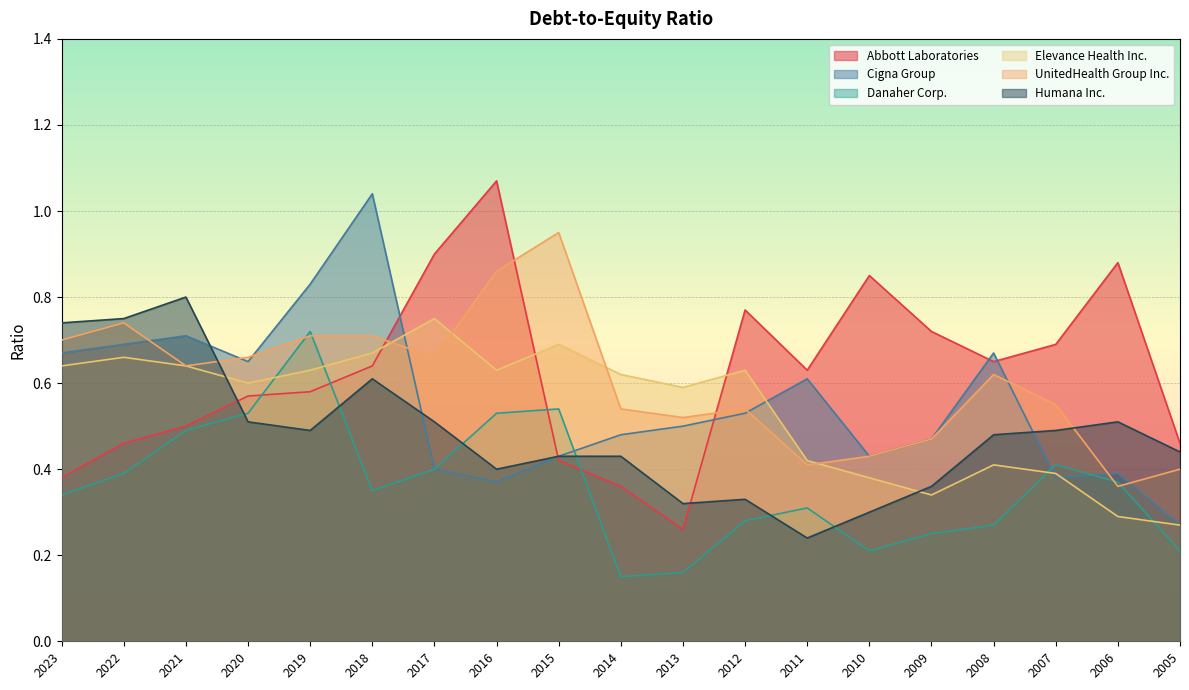

What are all the series names shown in the legend?

Abbott Laboratories, Cigna Group, Danaher Corp., Elevance Health Inc., UnitedHealth Group Inc., Humana Inc.